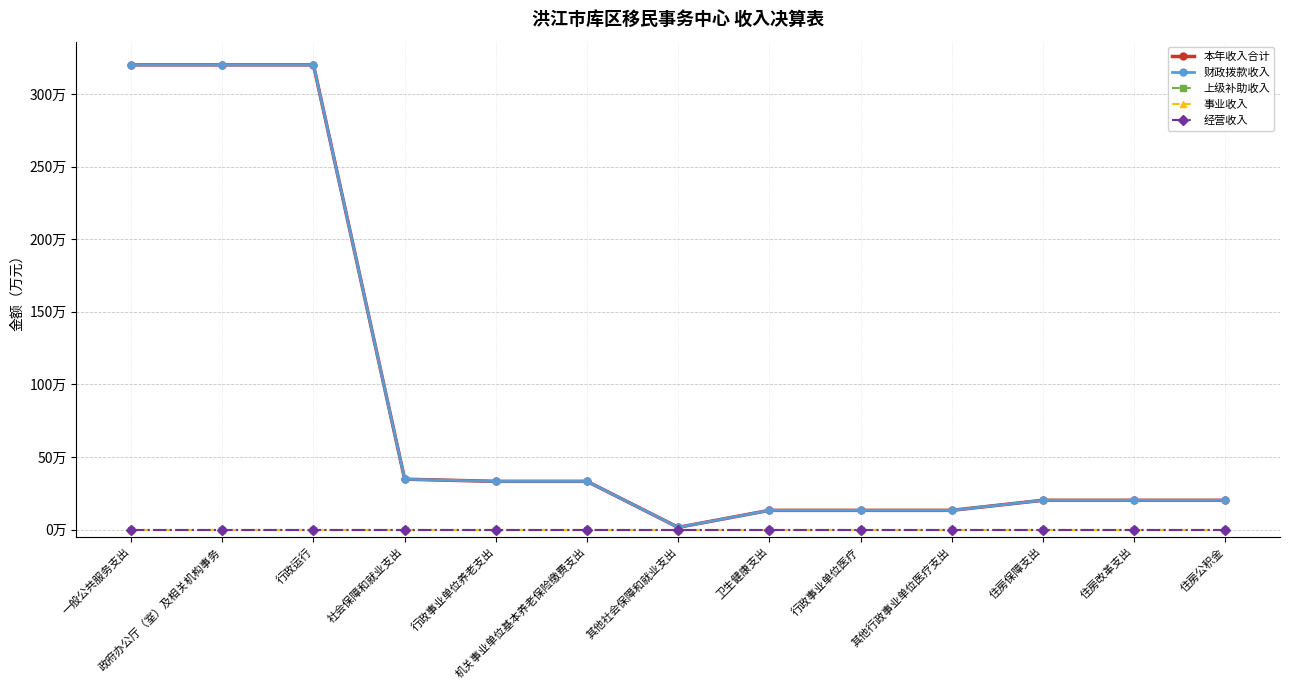

What is the difference between the 本年收入合计 values at 社会保障和就业支出 and 住房公积金?

14.5